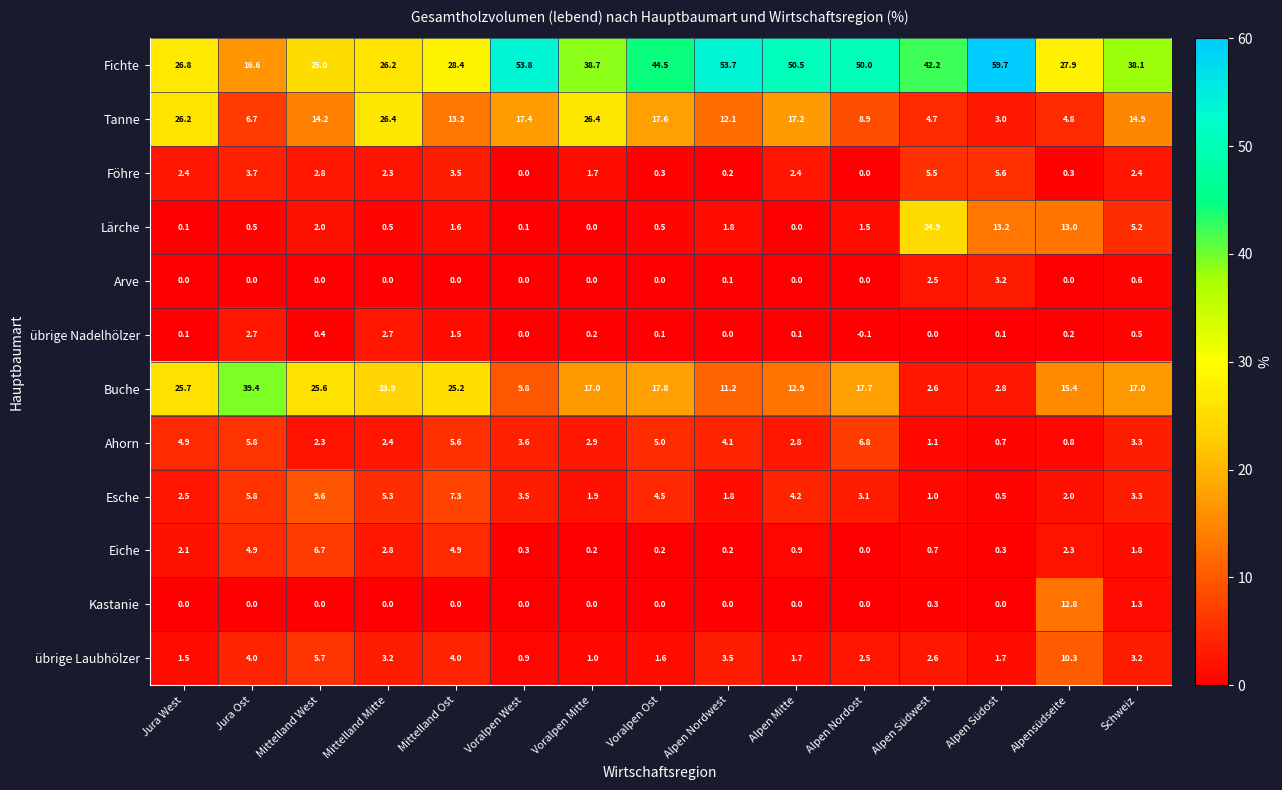

How many values in the Arve series exceed 0?

4